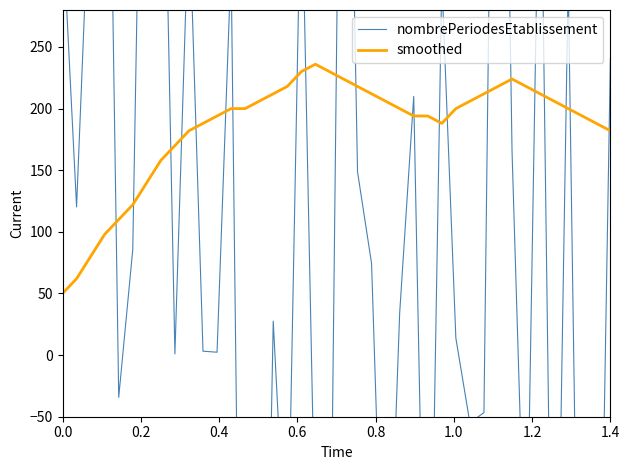

Count the number of data series in this chart.

2